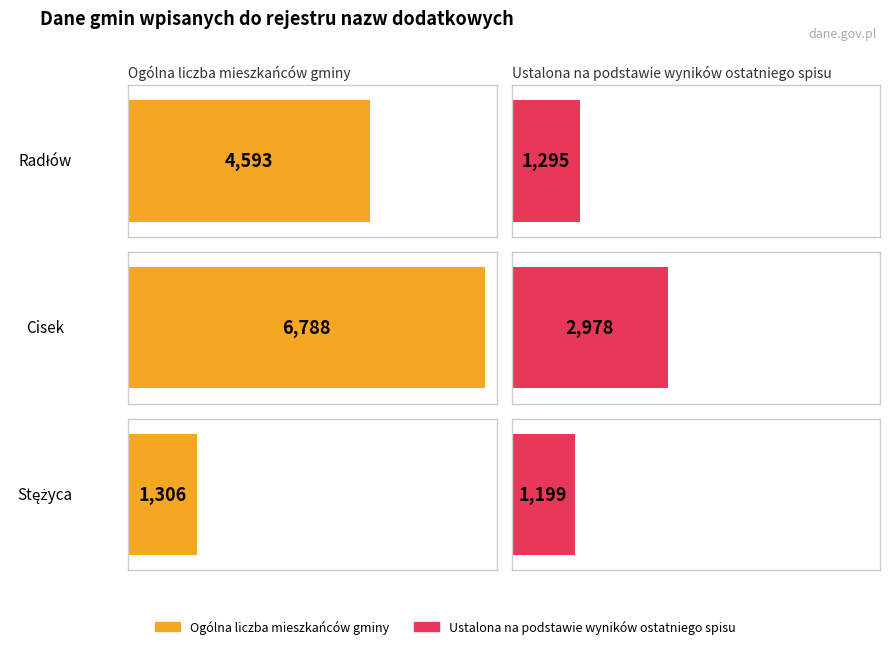

Reading left to right, extract all data points from this chart.

Ogólna liczba mieszkańców gminy: 4593	6788	1306
Ustalona na podstawie wyników ostatniego spisu: 1295	2978	1199